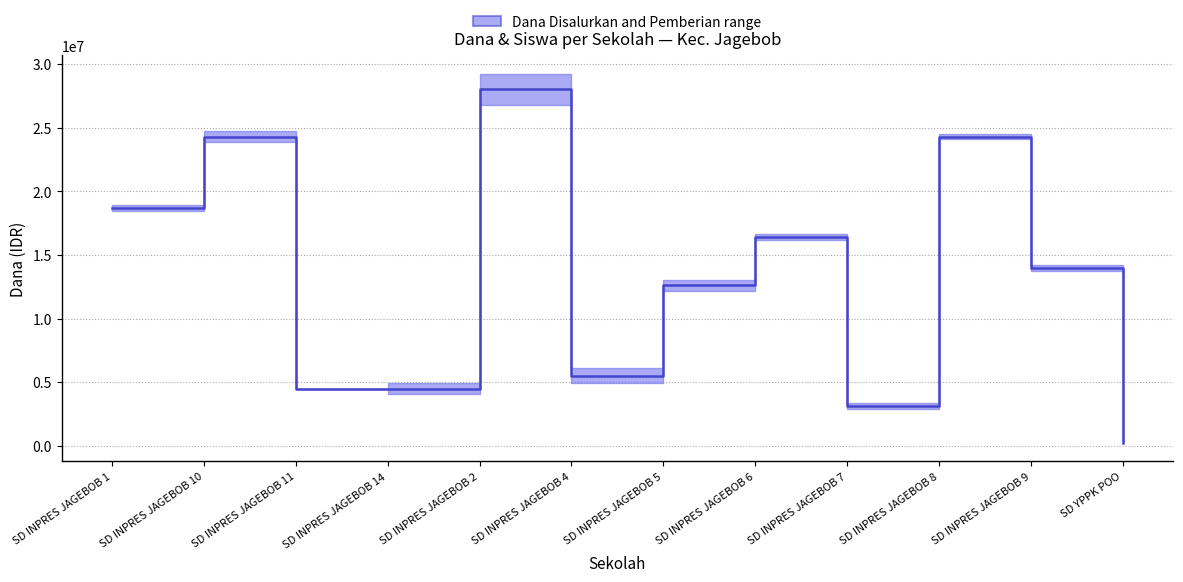

What is the greatest value displayed?

28012500